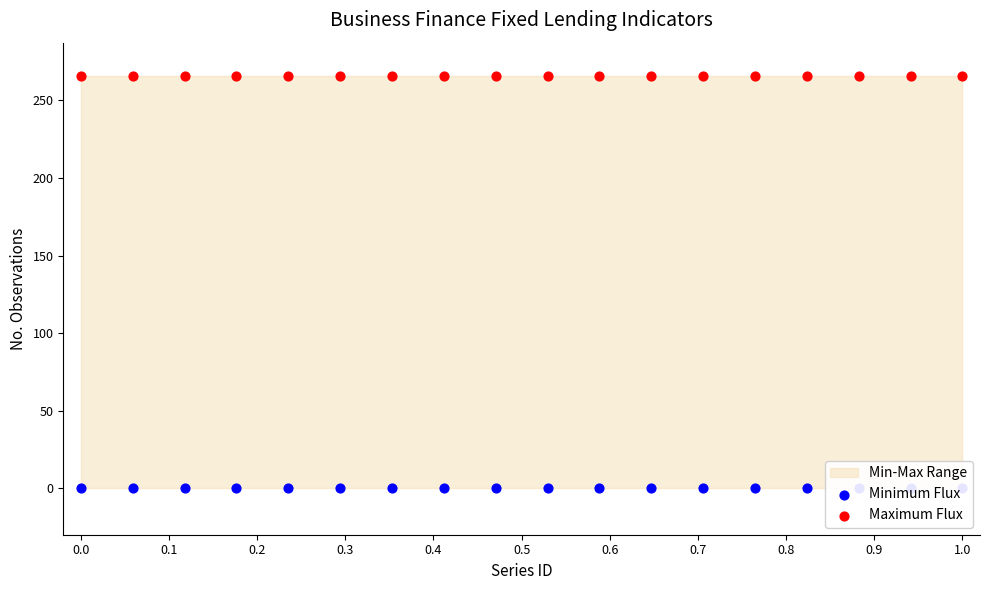

Is the value of Minimum Flux at 0.5 greater than the value of Maximum Flux at 17?

No